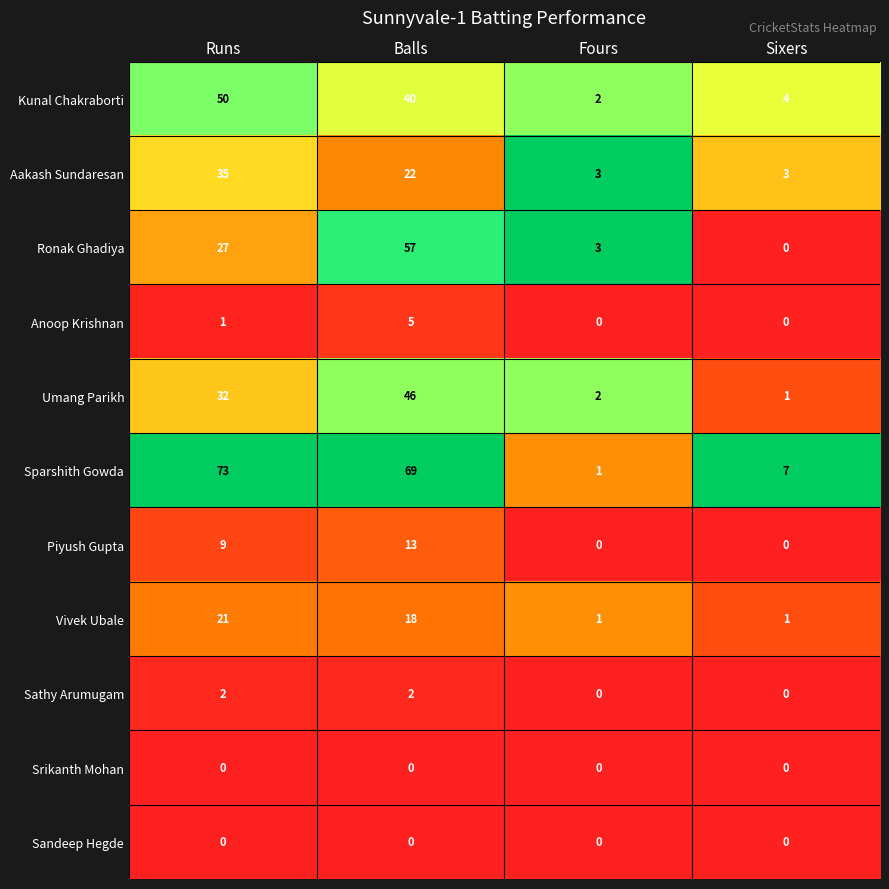

At which label does Sparshith Gowda first exceed 69?

Runs